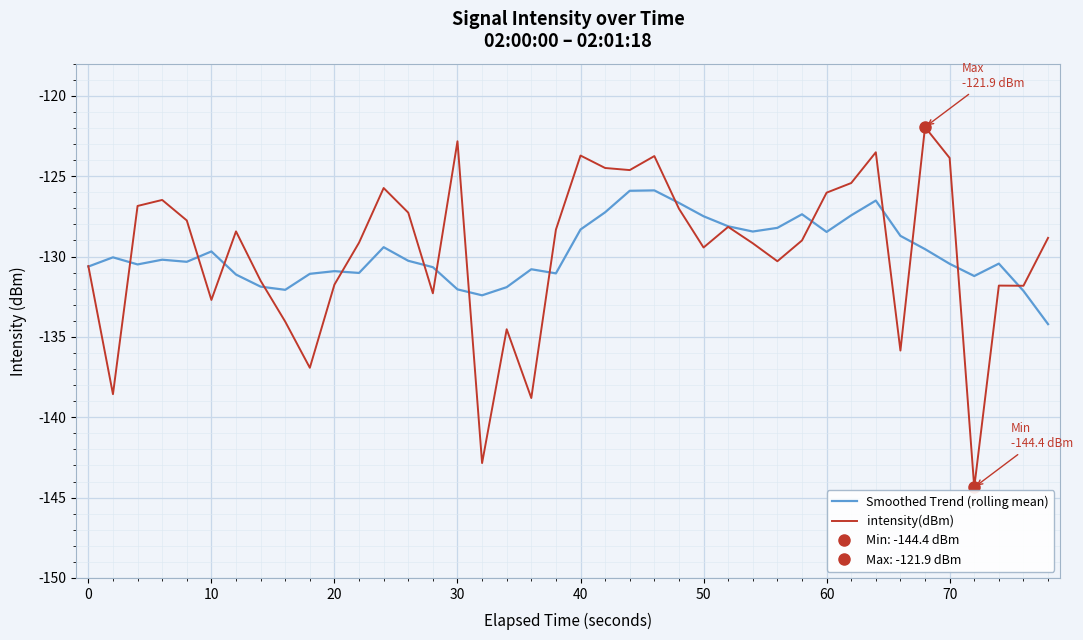

How many interior local peaks does the intensity(dBm) series have?

11